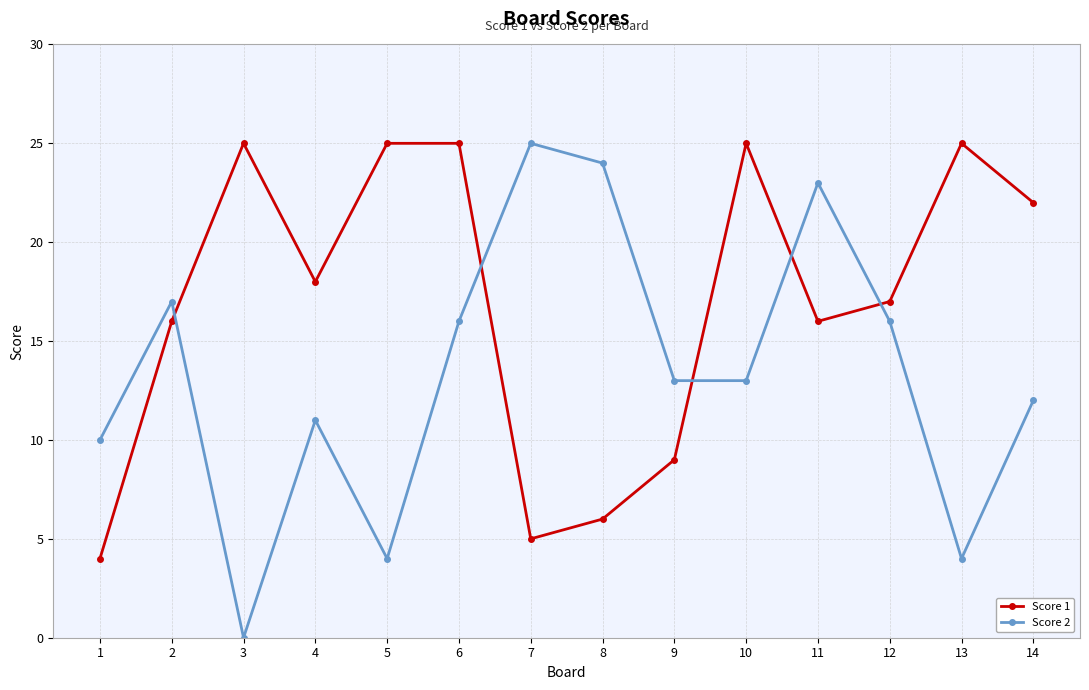

True or false: Score 1 and Score 2 intersect in this chart.

True